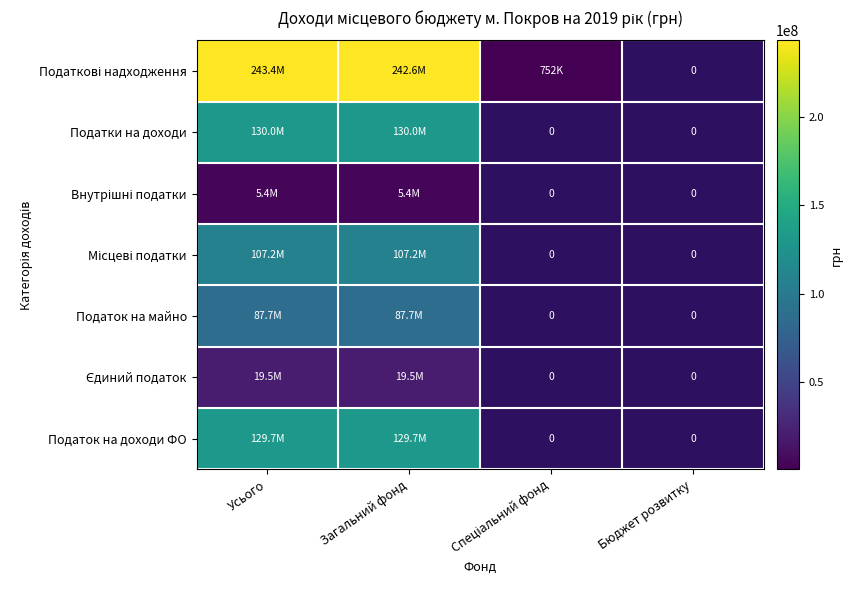

The value of Податки на доходи at Загальний фонд is 129989000.0. True or false?

True